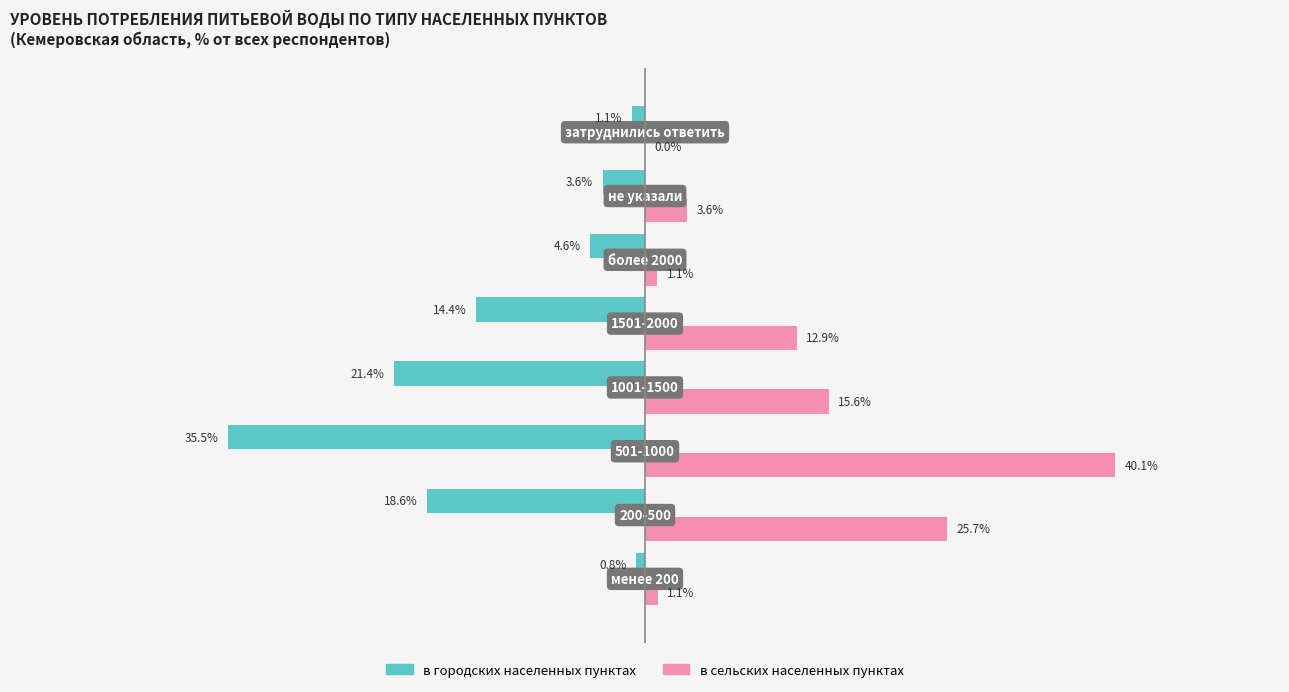

Which series has the largest total across all categories?

в сельских населенных пунктах